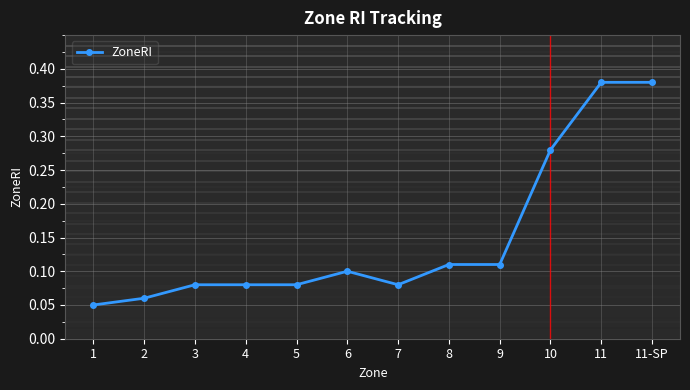

What position from the left is 2?

2